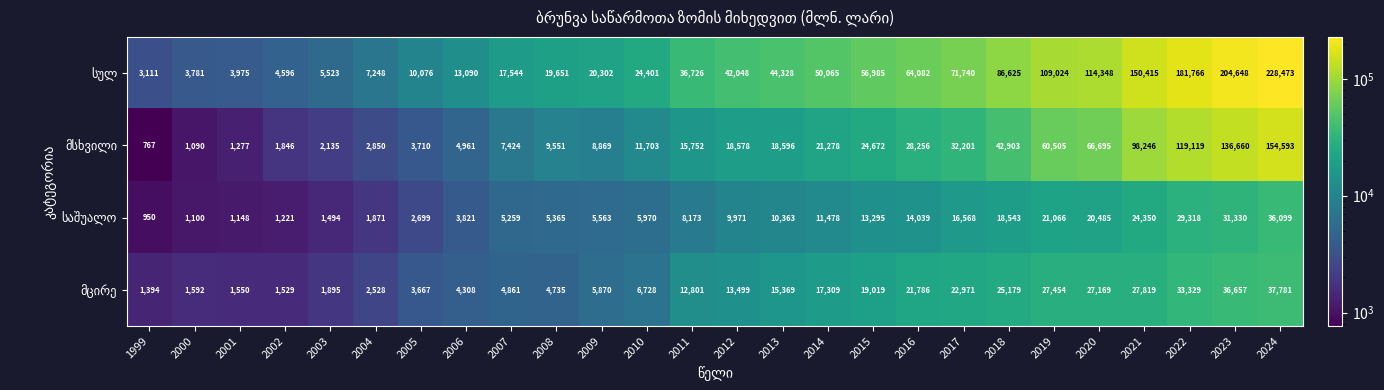

What is the total value across all series at 2009?

40604